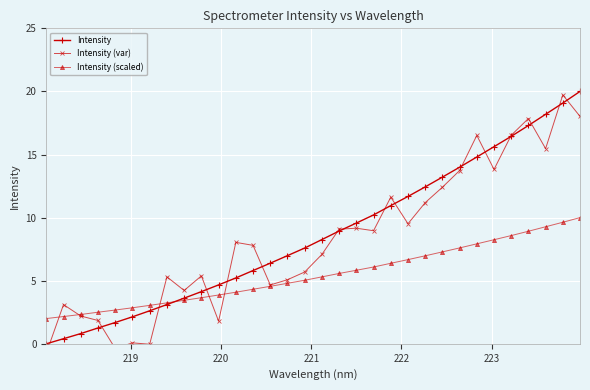

What is the value of the Intensity (scaled) point at the 12th from the left?

4.1